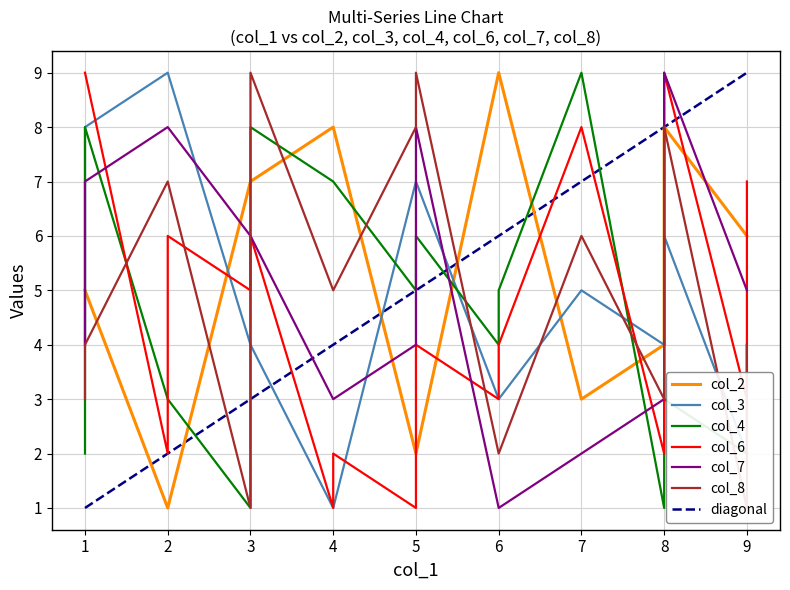

Which category has the highest value across all series?

5